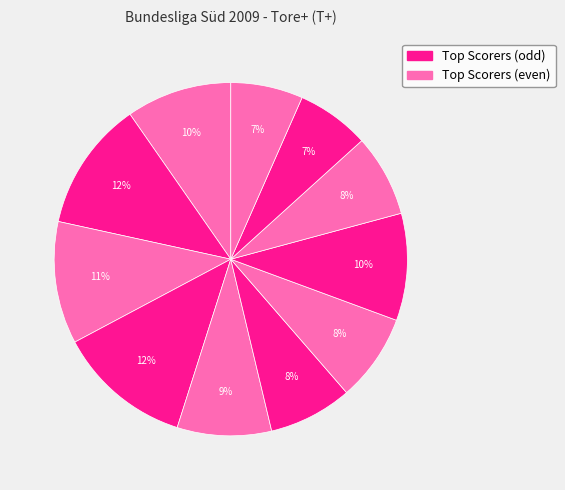

How many segments does this pie chart have?

11